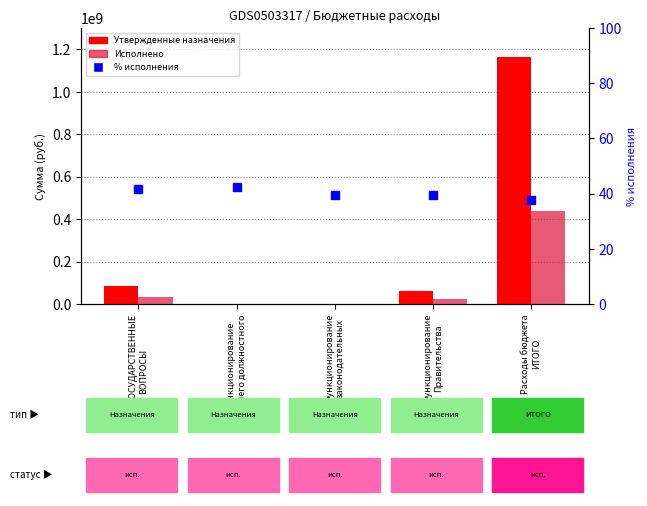

At how many categories does at least one series exceed 759270935?

1